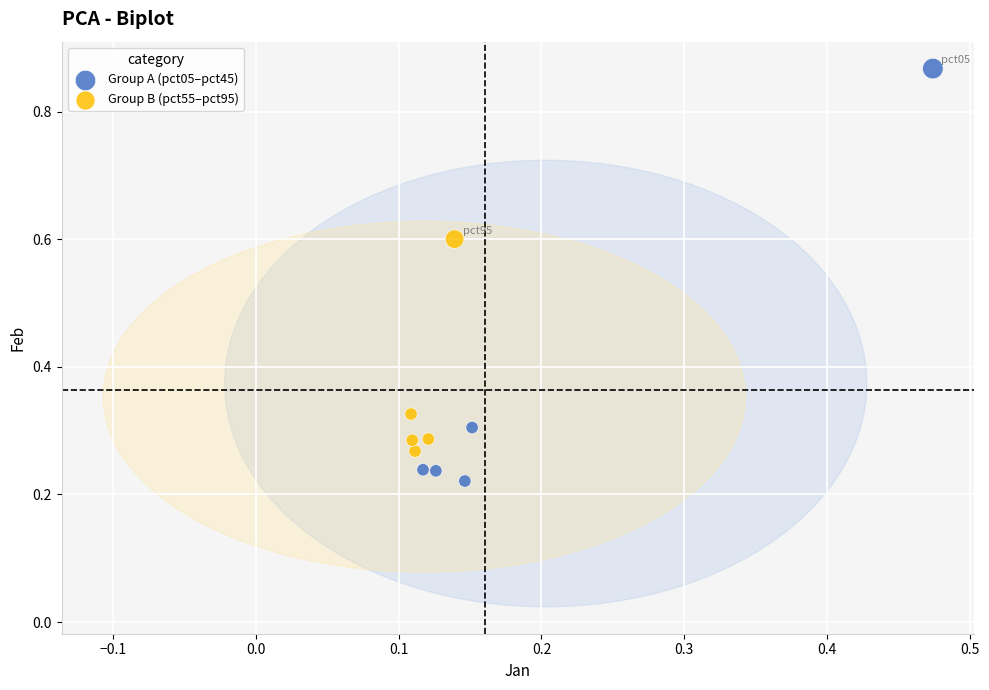

Which series has the widest spread of Y values?

Group A (pct05–pct45)